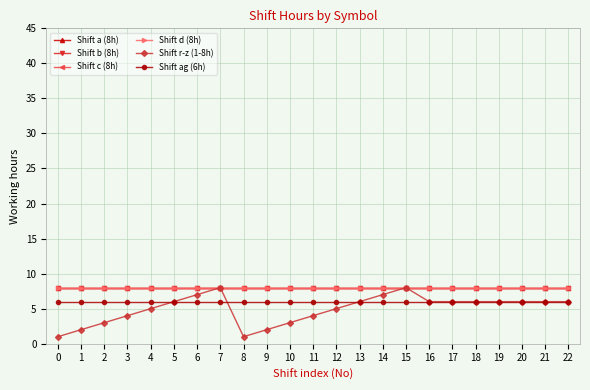

Is this an area chart (filled region under the line)?

No